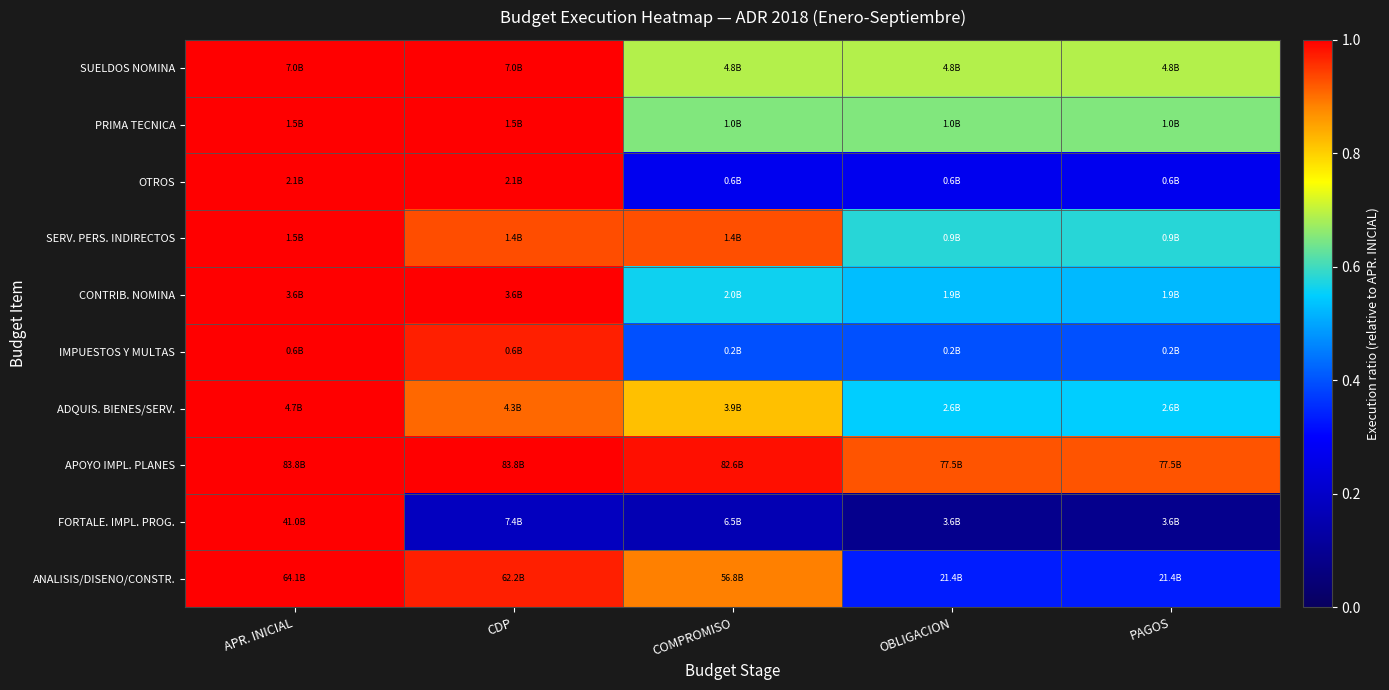

Which label corresponds to the largest value in the chart?

APR. INICIAL